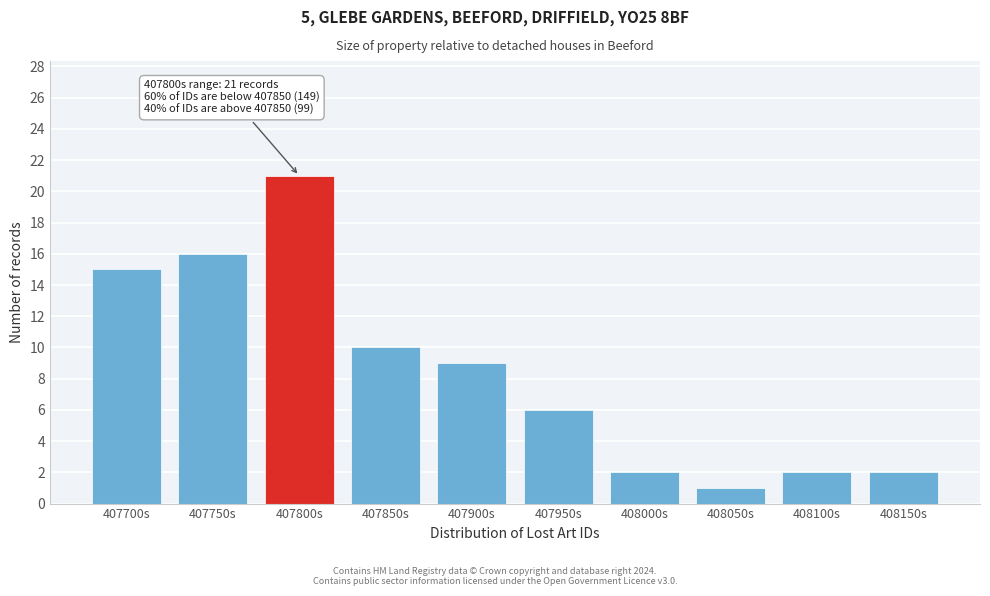

Reading right to left, list all the values displayed in this chart.

408150s=2	408100s=2	408050s=1	408000s=2	407950s=6	407900s=9	407850s=10	407800s=21	407750s=16	407700s=15